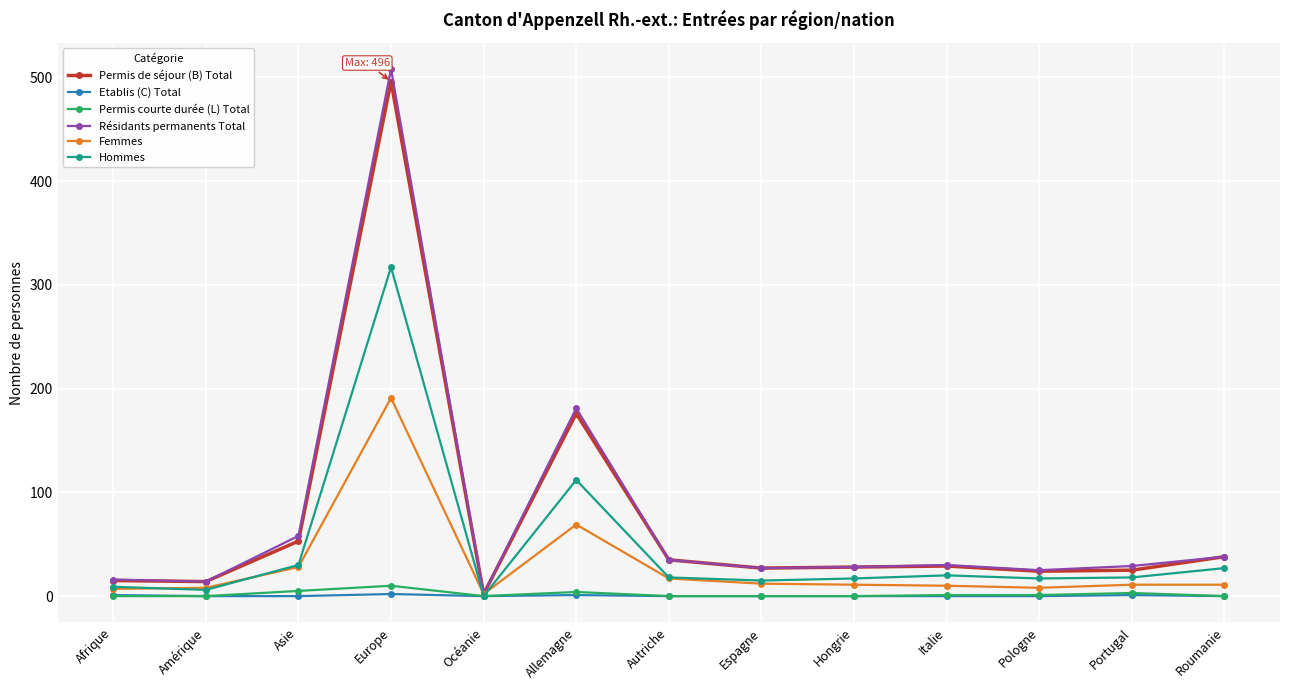

What is the label of the 1st point from the right?

Roumanie